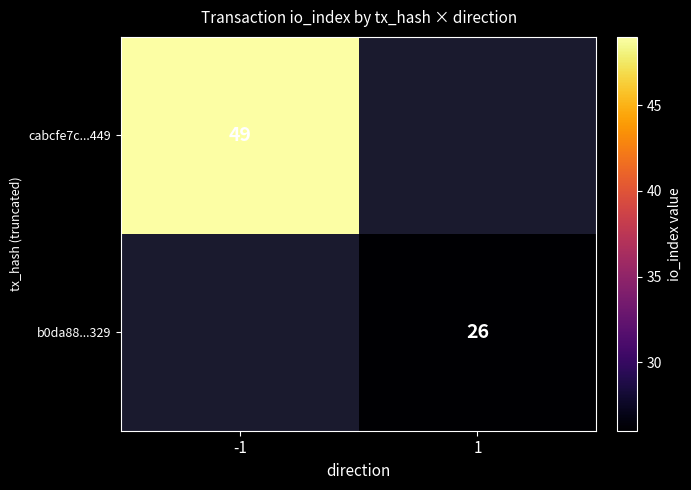

Which category has the lowest value across all series?

1